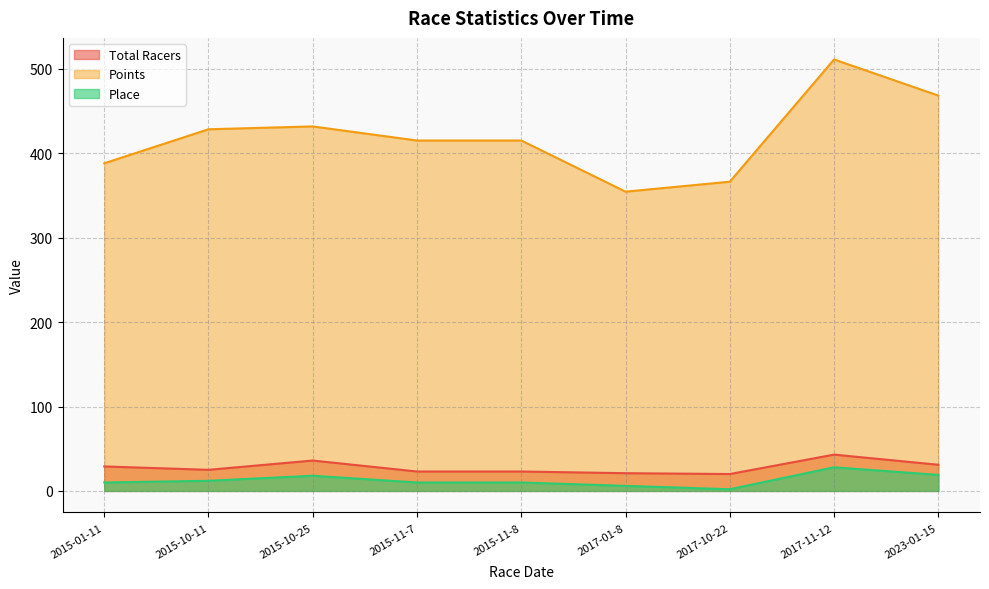

What is the difference between the highest and lowest values at 2023-01-15?

449.4